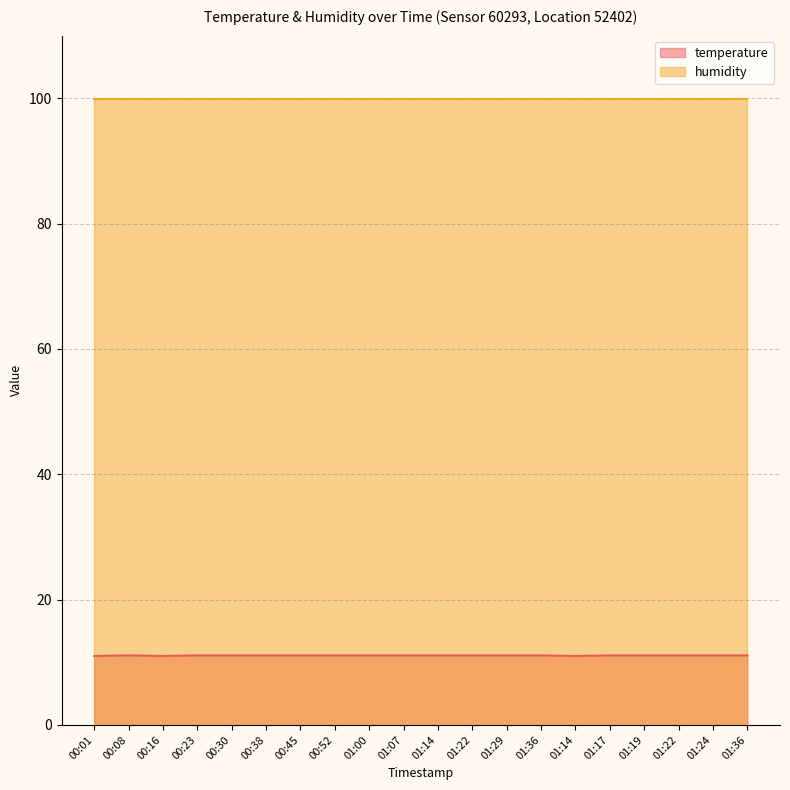

What is the greatest value displayed?

99.9